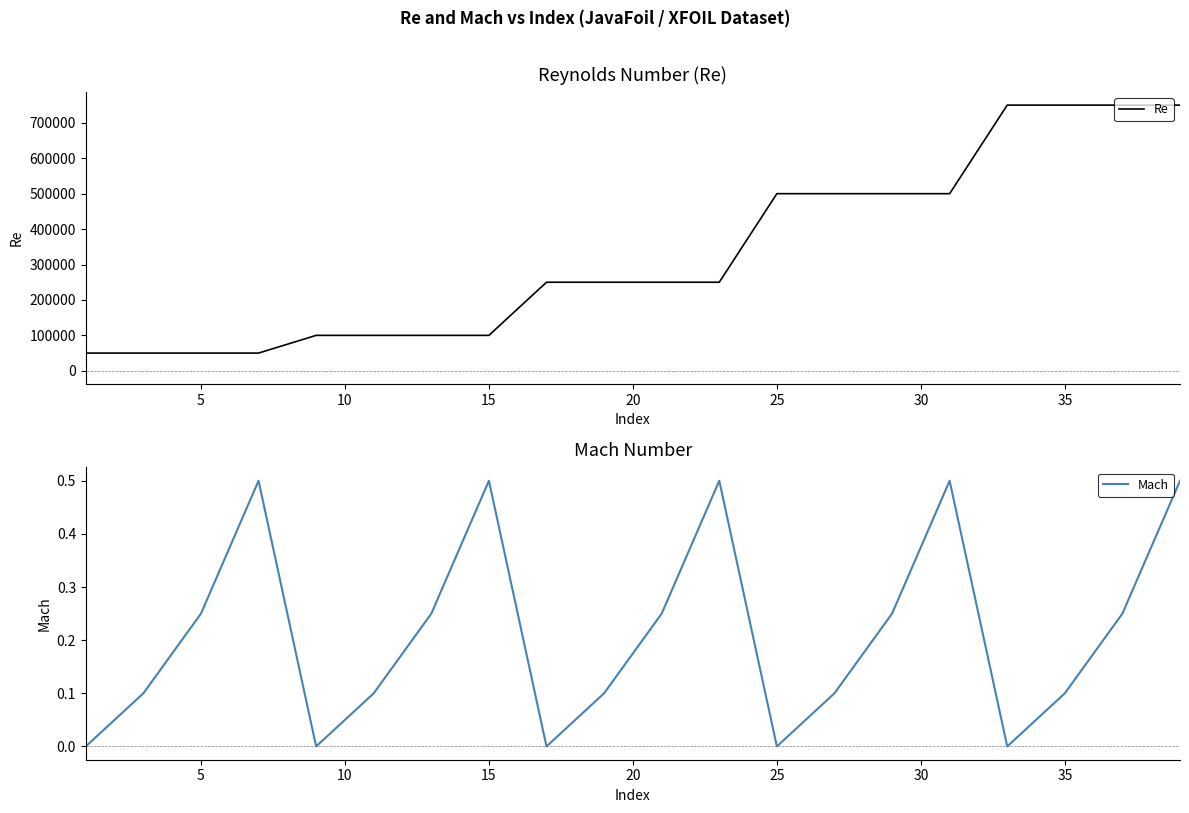

What is the highest value of the Re series?

750000